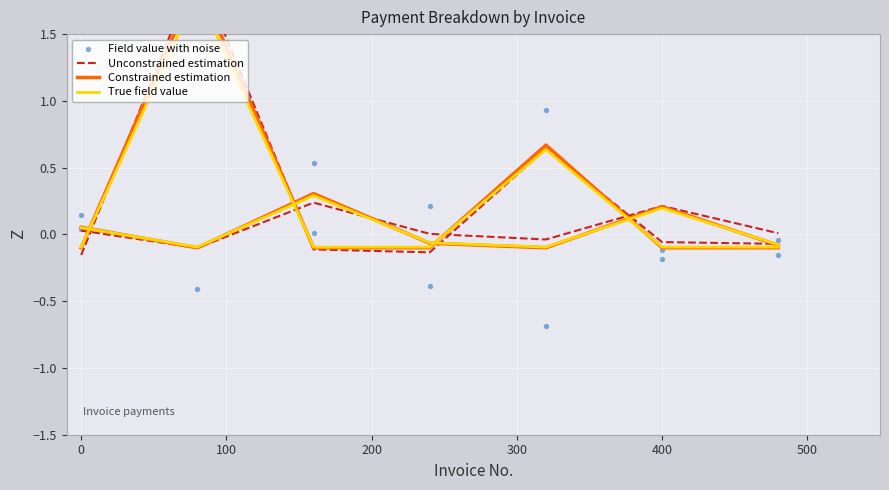

Which series contains the highest Y value?

Field value with noise